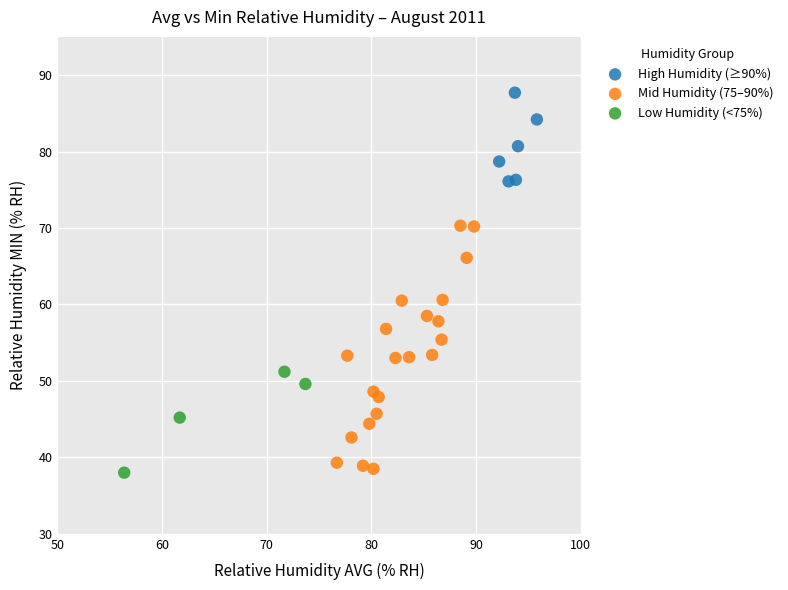

What are all the series names shown in the legend?

High Humidity (≥90%), Mid Humidity (75–90%), Low Humidity (<75%)